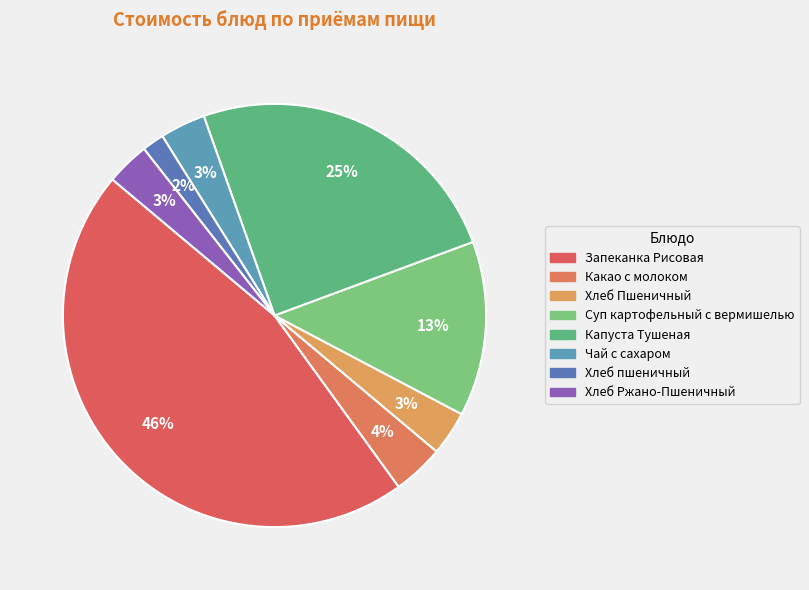

Which category has the biggest portion of the pie?

Запеканка Рисовая